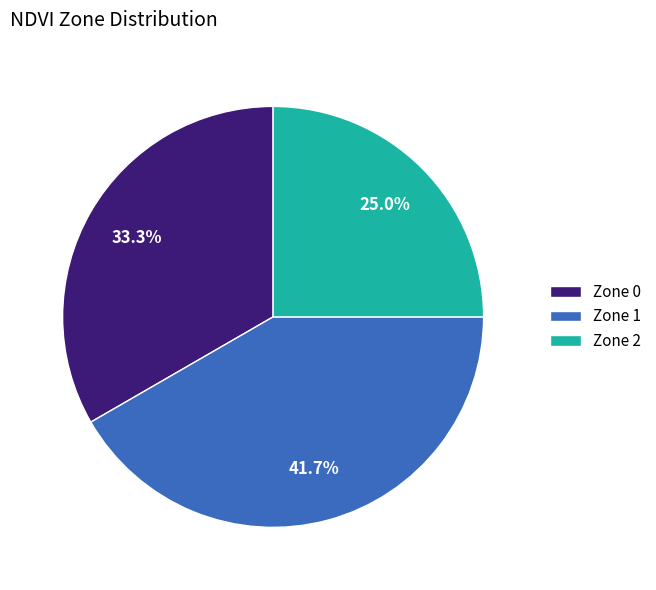

What is the ratio of the value at Zone 0 to the value at Zone 1?

0.8